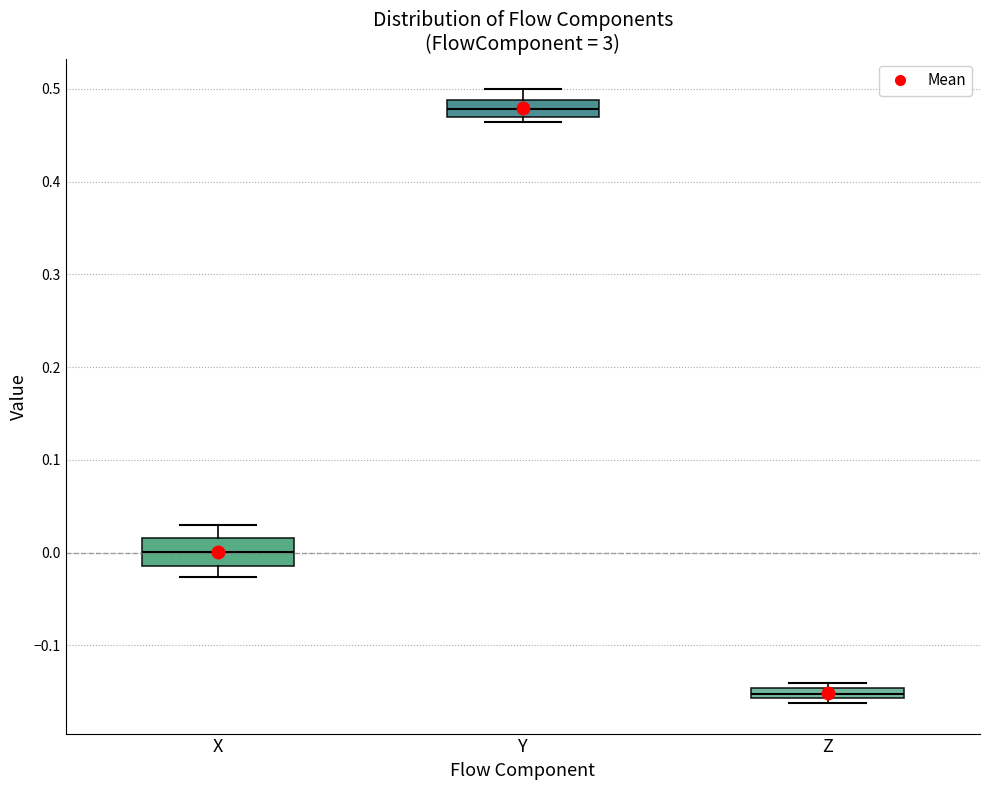

Comparing the boxes themselves (not the whiskers), which one is the tallest?

X